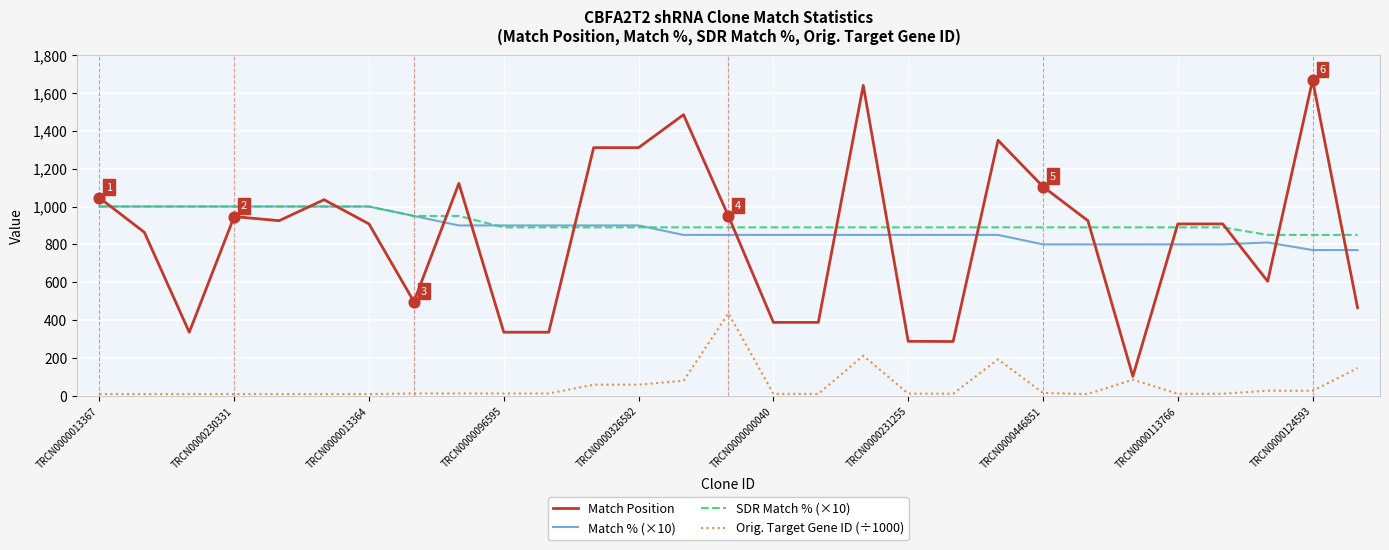

What is the greatest value displayed?

1668.0